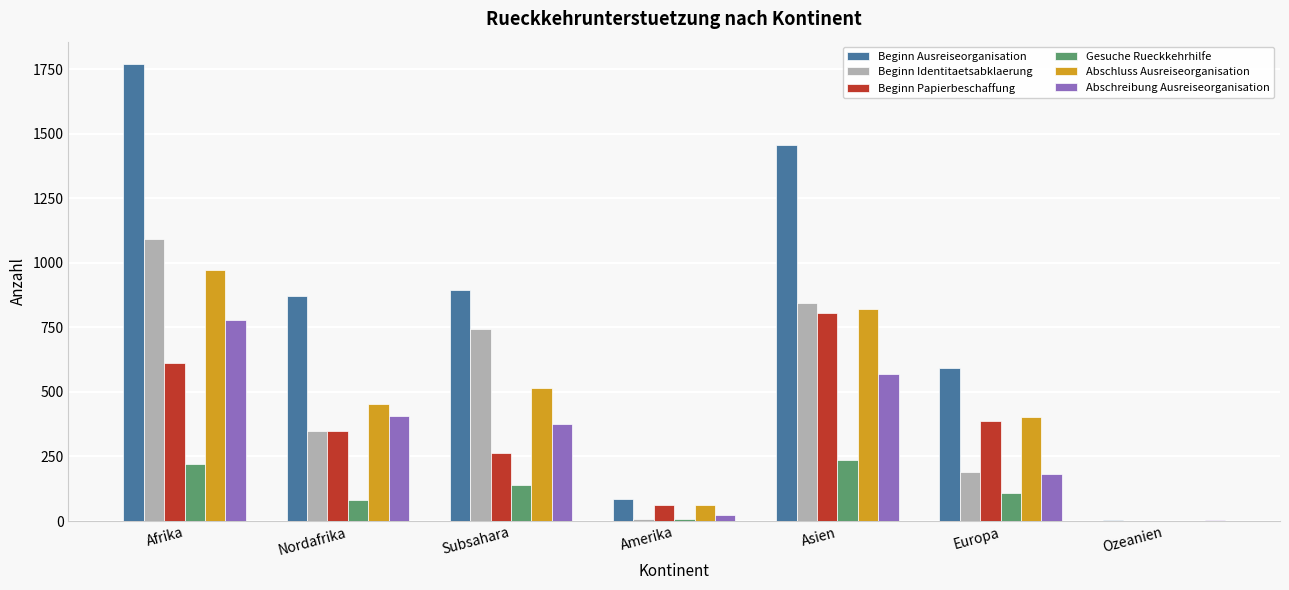

What is the spread (max minus min) of values at Afrika?

1549